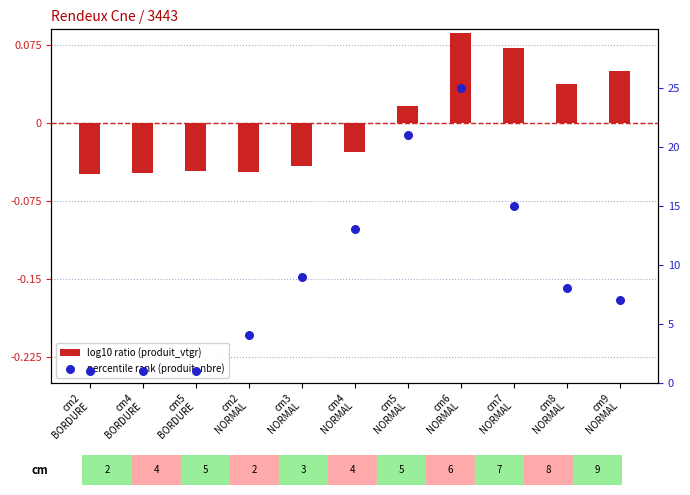

Which series has the largest Y range (max minus min)?

percentile rank (produit_nbre)